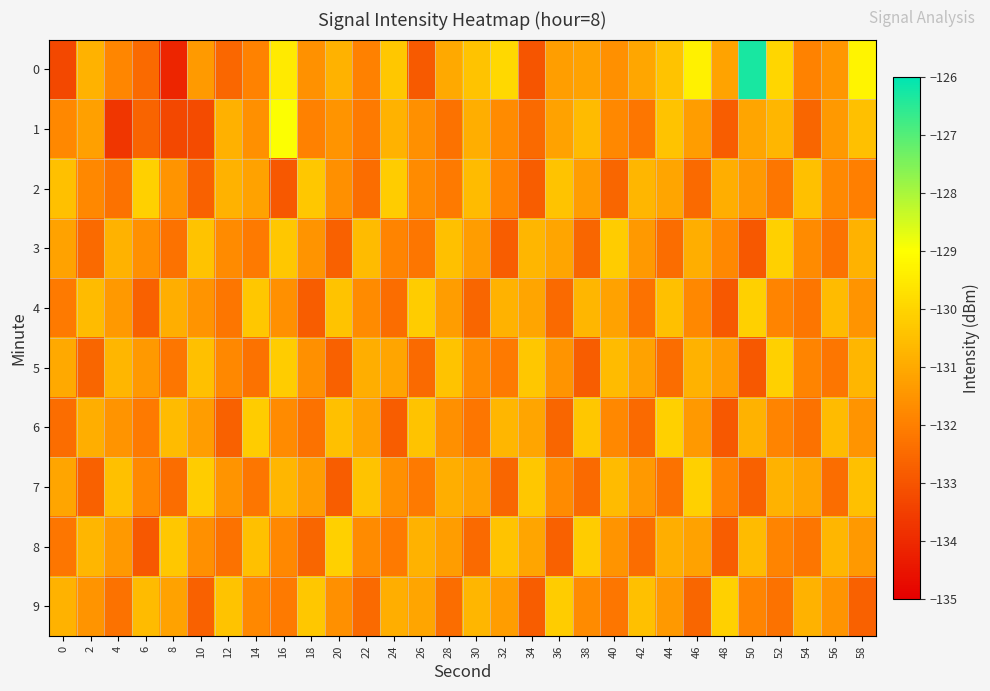

What is the maximum value shown in the chart?

-126.3